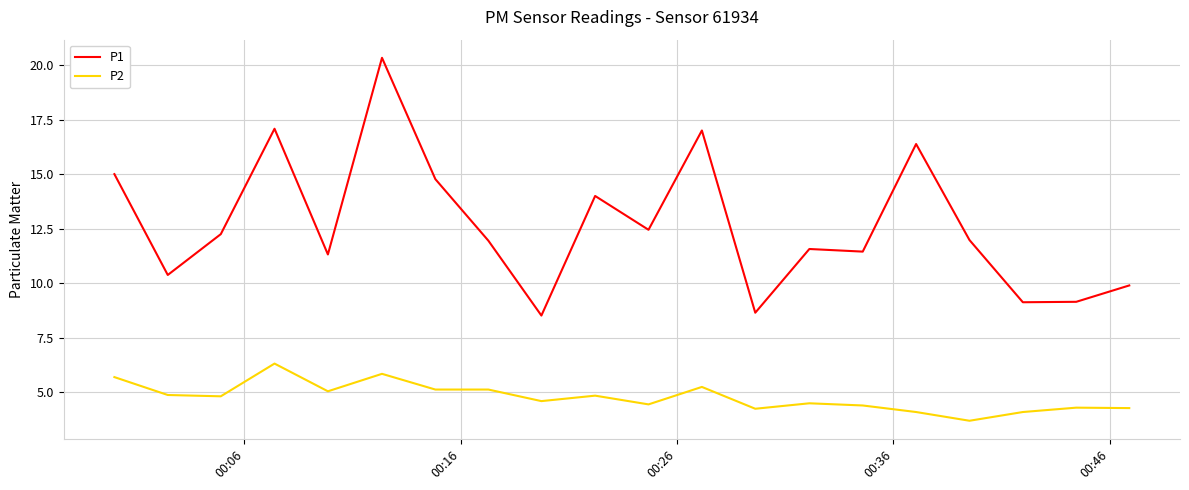

How many lines are shown in the chart?

2